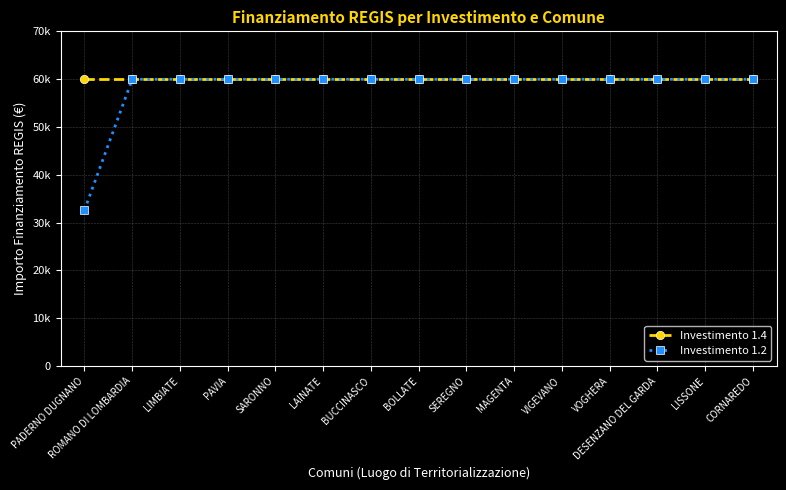

Reading left to right, what are all the values shown in this chart?

Investimento 1.4: 60.0	60.0	60.0	60.0	60.0	60.0	60.0	60.0	60.0	60.0	60.0	60.0	60.0	60.0	60.0
Investimento 1.2: 32.6	60.0	60.0	60.0	60.0	60.0	60.0	60.0	60.0	60.0	60.0	60.0	60.0	60.0	60.0